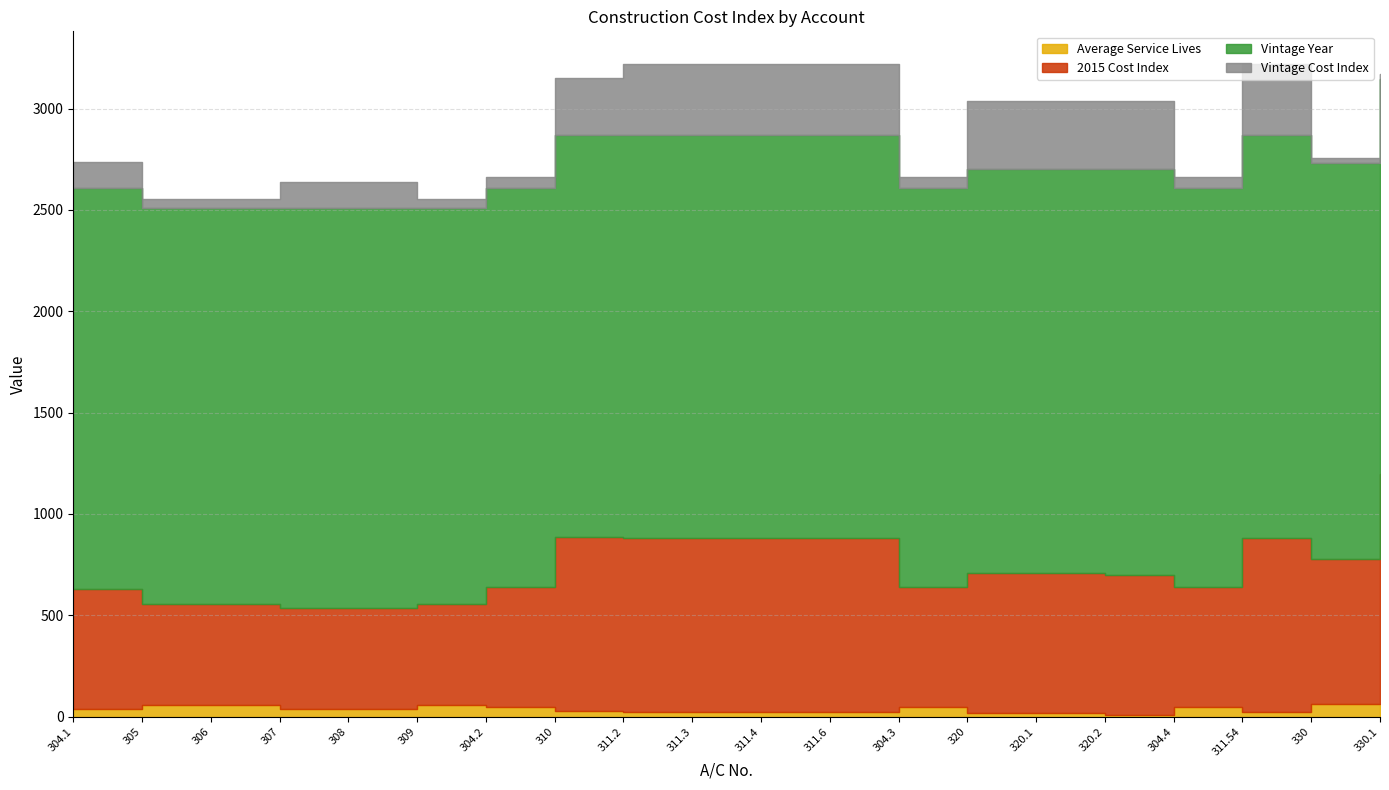

Which category has the lowest value across all series?

320.2